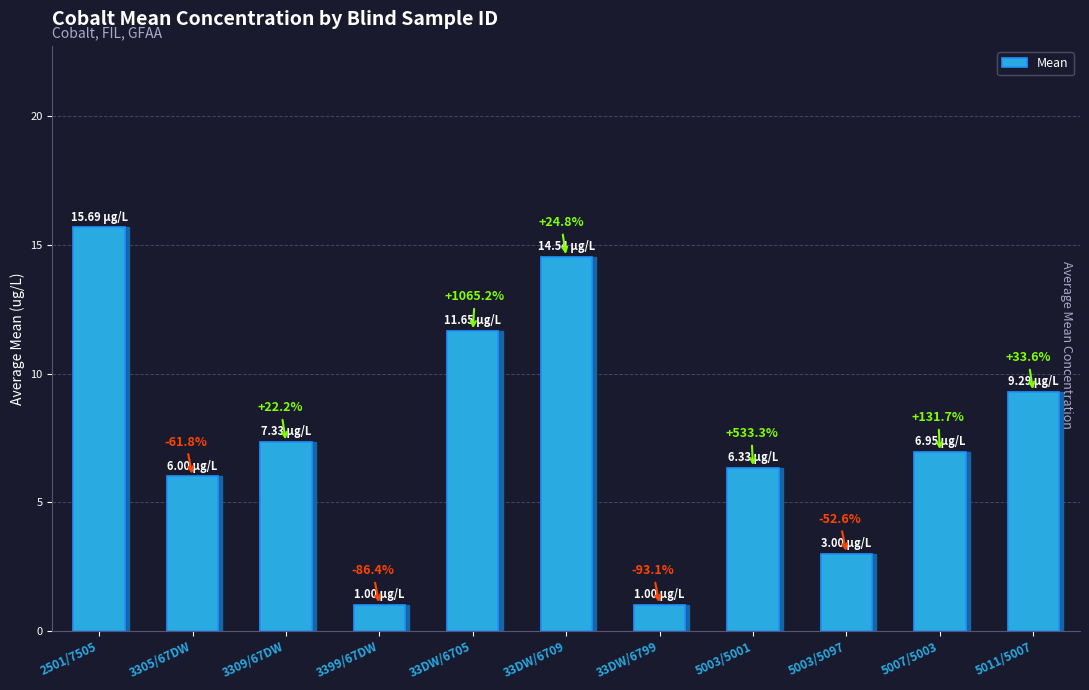

What is the label of the 3rd bar from the right?

5003/5097